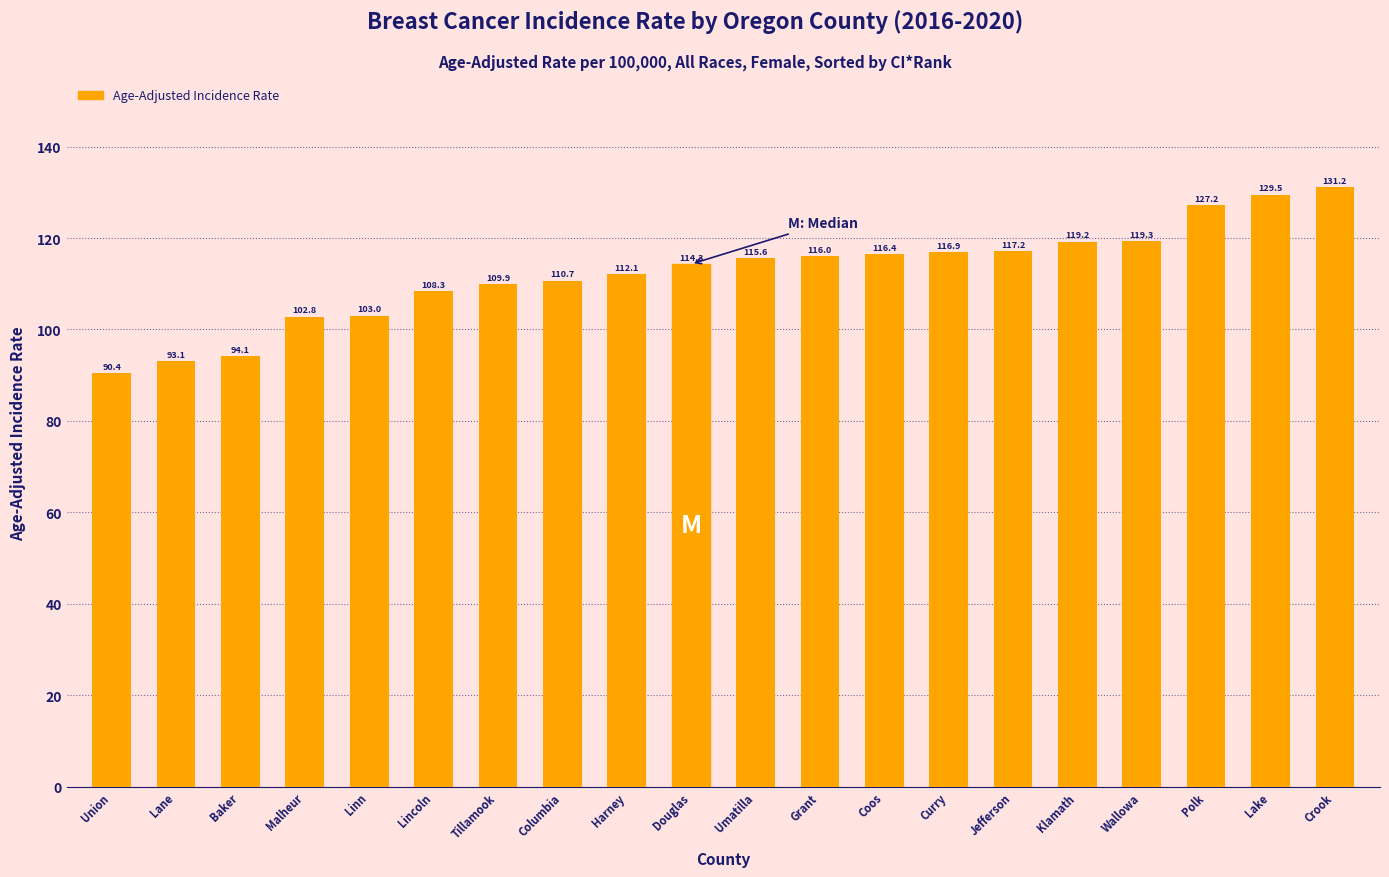

What is the sum of all values?

2247.2